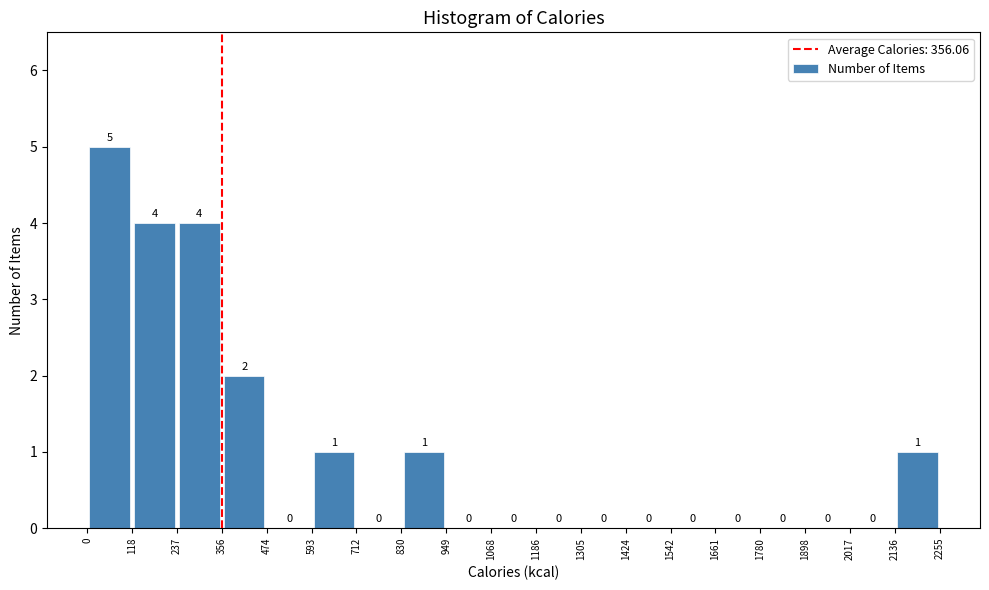

Reading left to right, list every bar in this chart as the range it spans on the x-axis followed by its height.

0 to 118: 5
118 to 237: 4
237 to 356: 4
356 to 474: 2
474 to 593: 0
593 to 712: 1
712 to 830: 0
830 to 949: 1
949 to 1068: 0
1068 to 1186: 0
1186 to 1305: 0
1305 to 1424: 0
1424 to 1542: 0
1542 to 1661: 0
1661 to 1780: 0
1780 to 1898: 0
1898 to 2017: 0
2017 to 2136: 0
2136 to 2255: 1